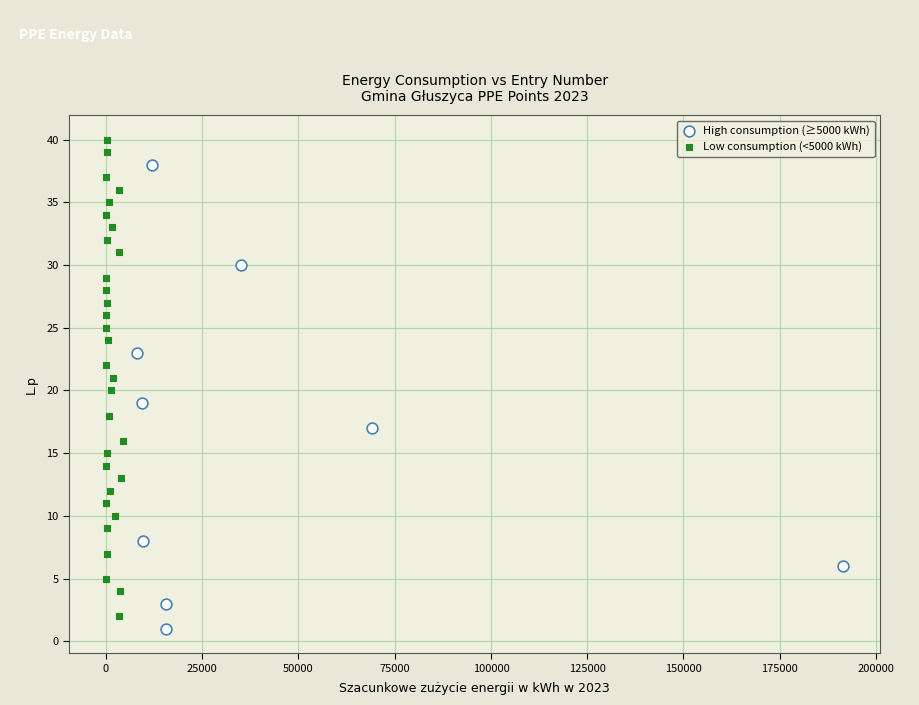

Which series reaches the maximum Y coordinate?

Low consumption (<5000 kWh)